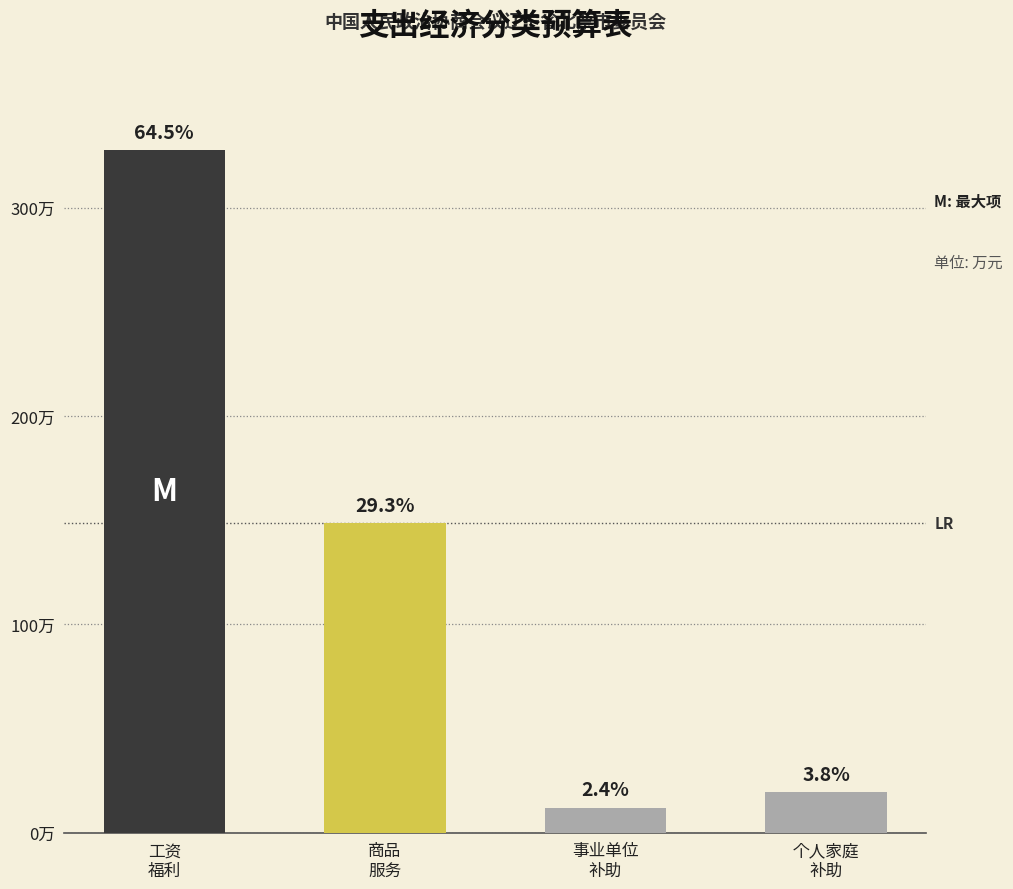

Which category has the lowest value across all series?

事业单位
补助